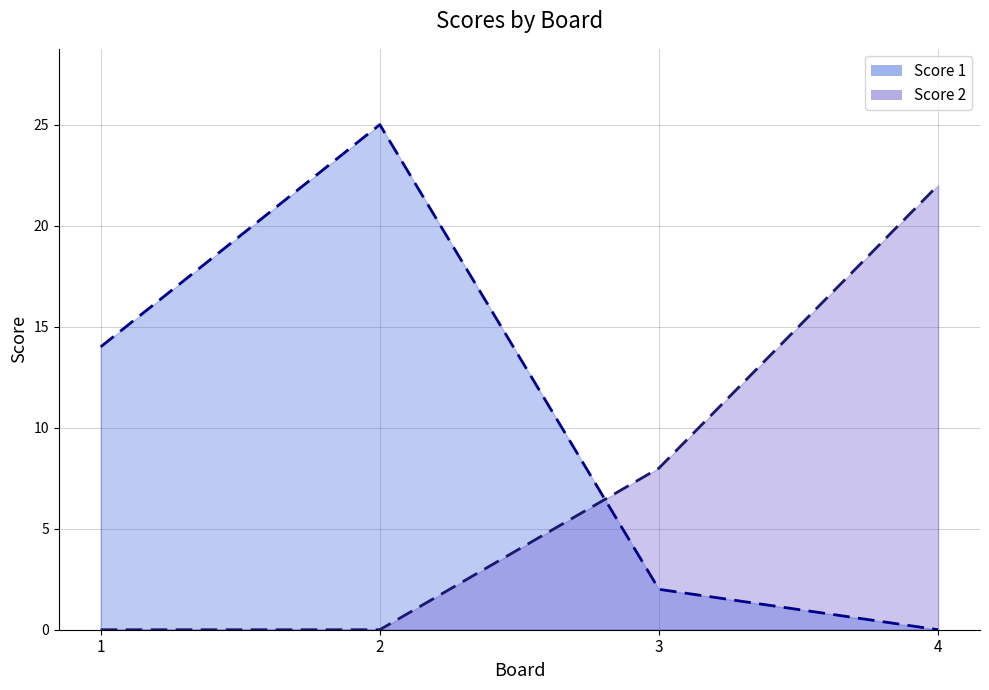

True or false: Score 2 line has more than 2 points higher than both neighbors.

False